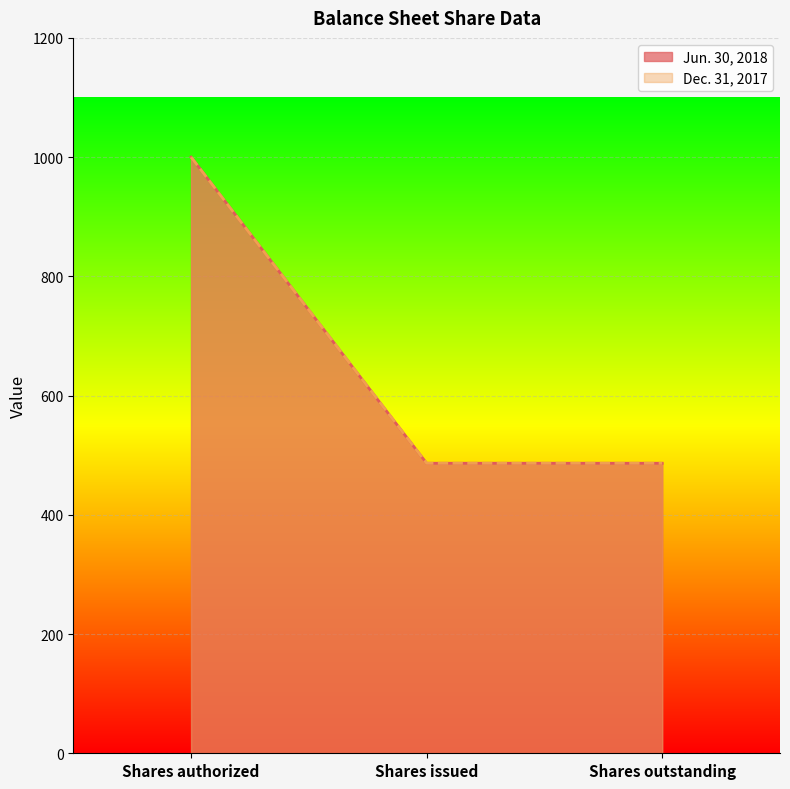

What is the sum of all Dec. 31, 2017 values?

1973.0